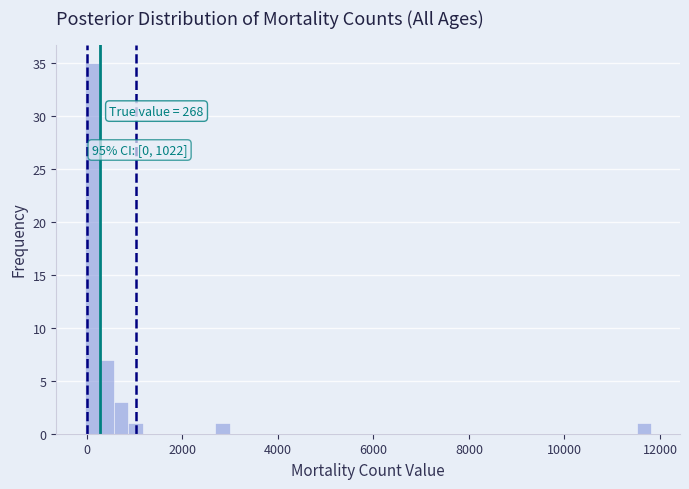

Read against the x-axis, roughly where is the centre of the tallest bar?

200